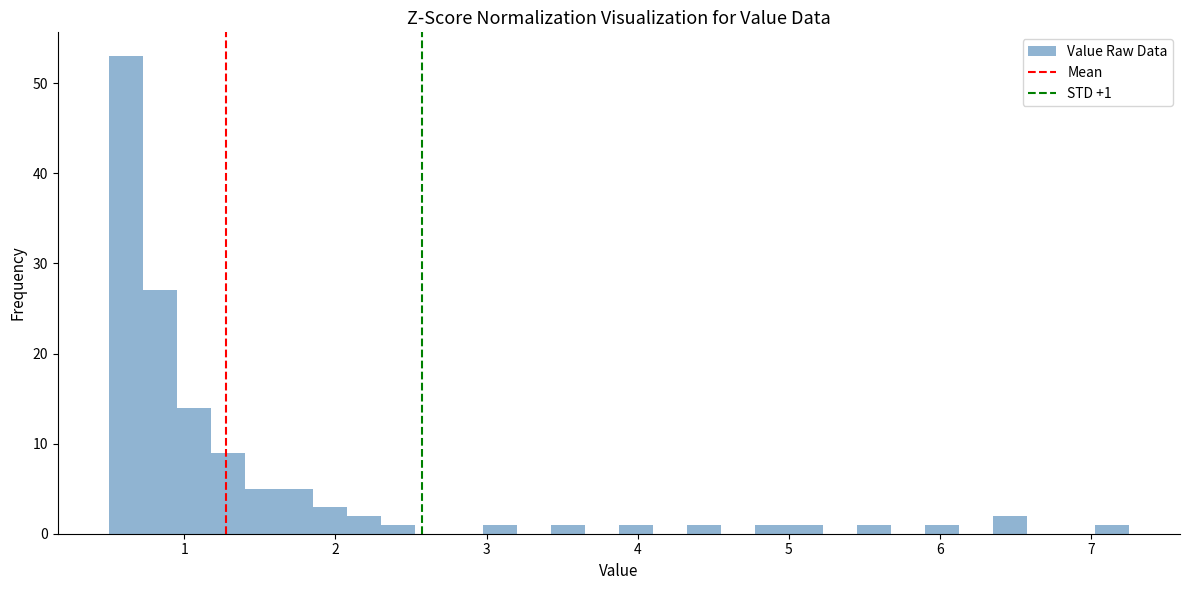

Around what value on the x-axis is the tallest bar? Give the approximate position of its centre, as read against the axis.

0.6